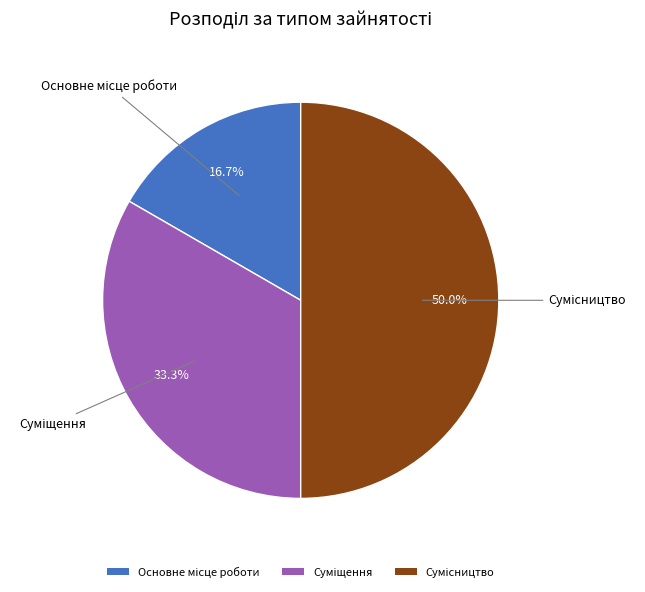

Is there a majority slice in this chart?

No